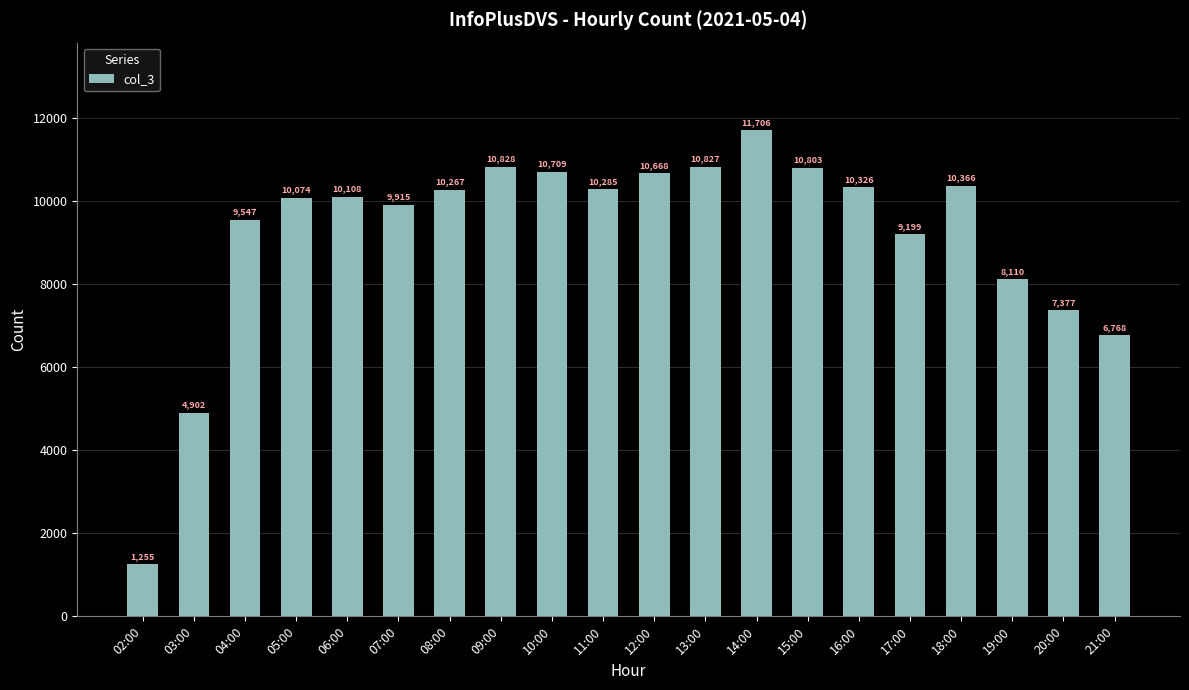

Which category has the highest value across all series?

14:00